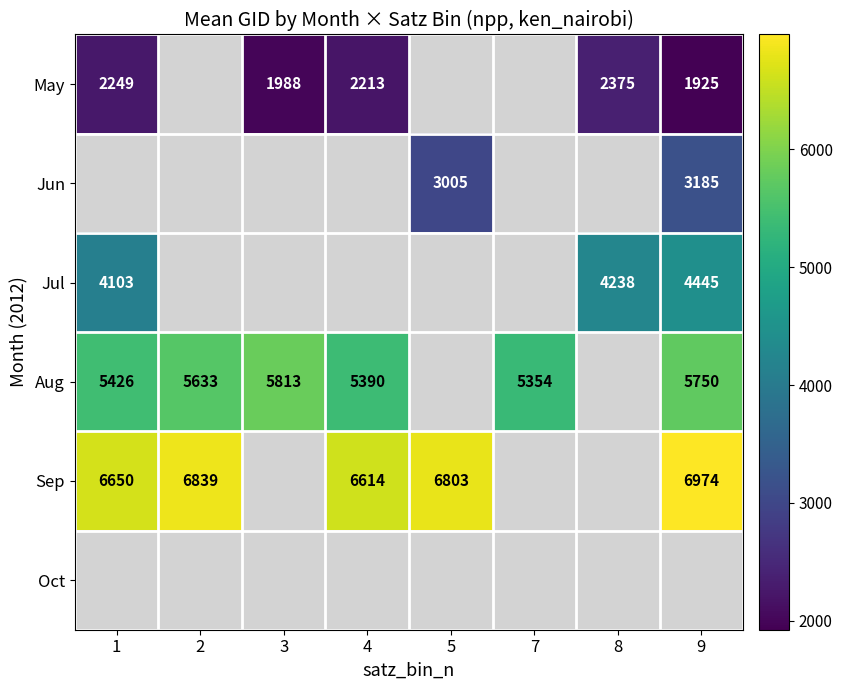

At how many categories does at least one series exceed 6886?

1